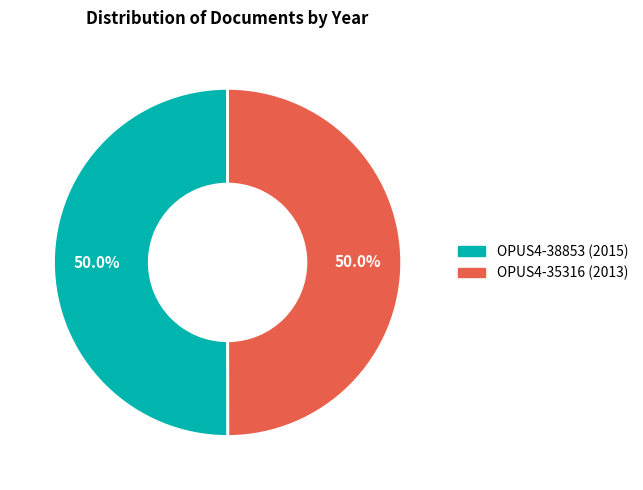

Combined, do OPUS4-35316 and OPUS4-38853 account for over 50%?

Yes